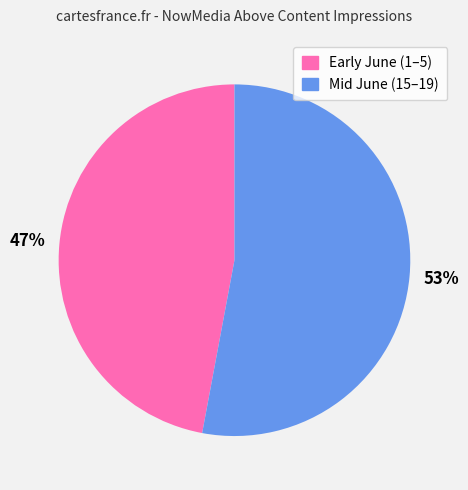

To the nearest percent, what is the average slice percentage?

50%